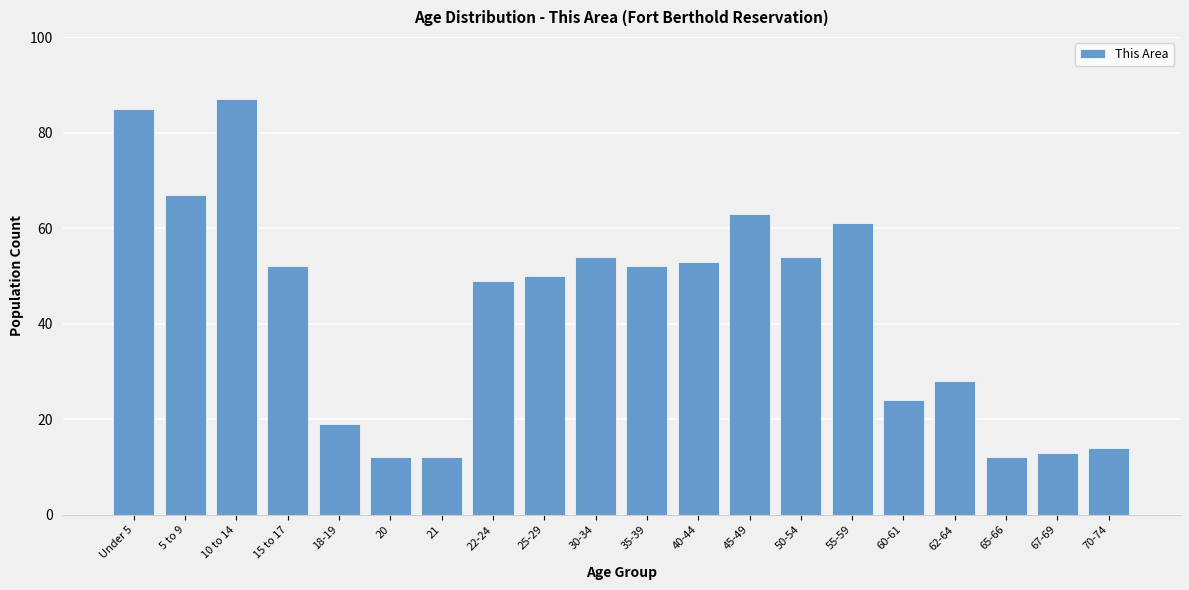

Reading right to left, extract all data points from this chart.

14	13	12	28	24	61	54	63	53	52	54	50	49	12	12	19	52	87	67	85